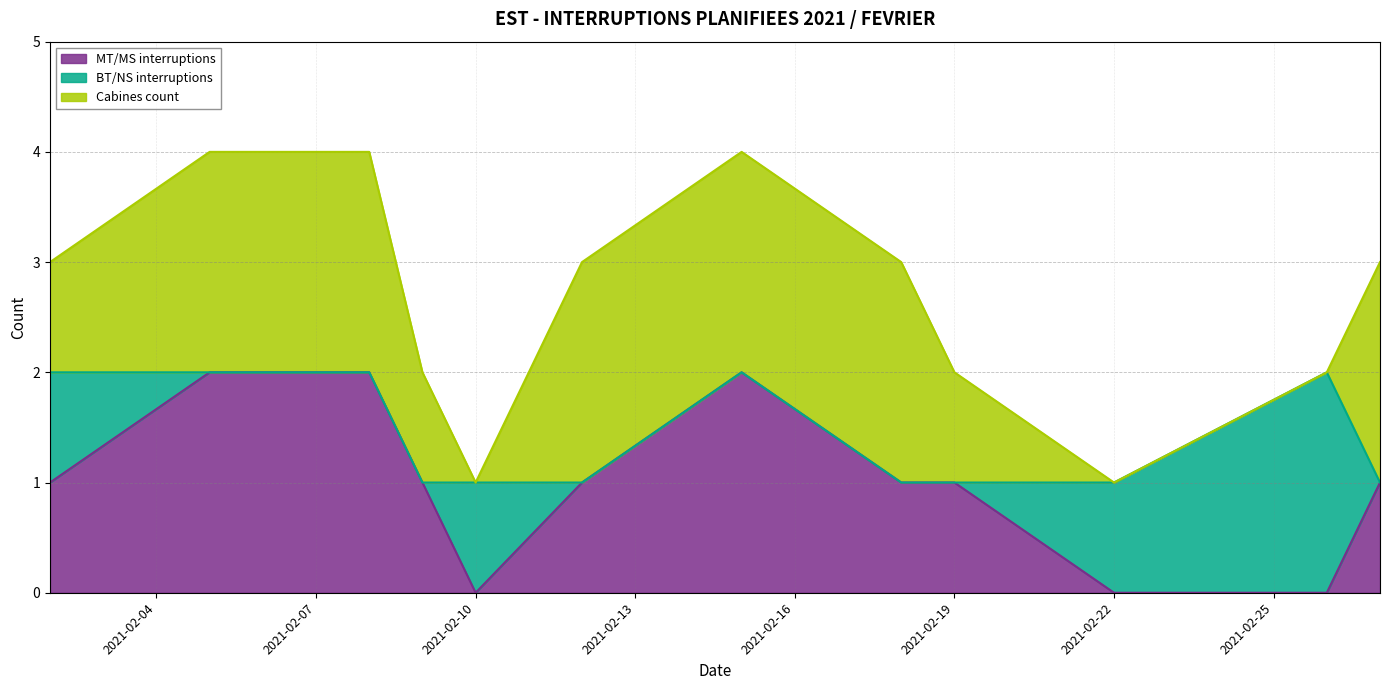

Is it true that MT/MS interruptions equals -1 at 2021-02-10?

False